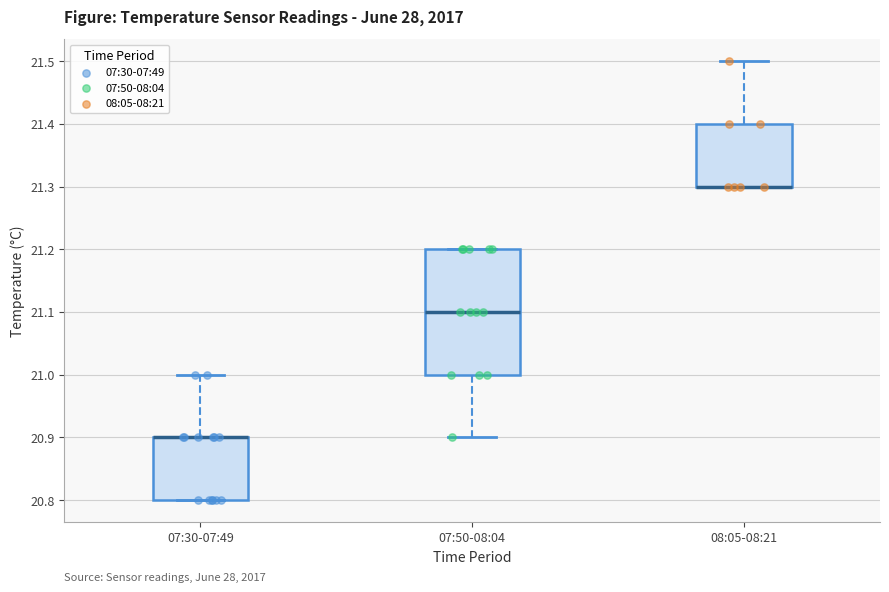

Where does the upper whisker of the box for 07:30-07:49 end on the y-axis? The values are not printed on the chart, so give them approximately, as read against the axis.

21.0